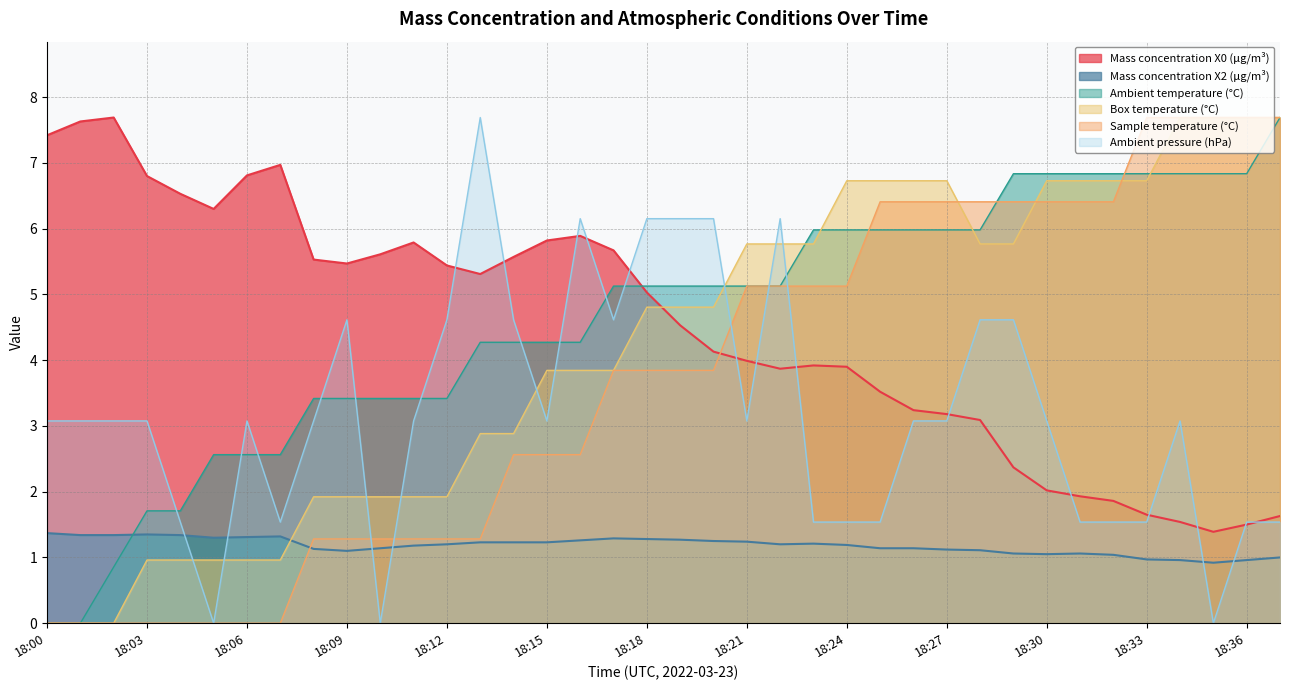

At which category does Mass concentration X2 (μg/m³) reach its first local valley?

18:05